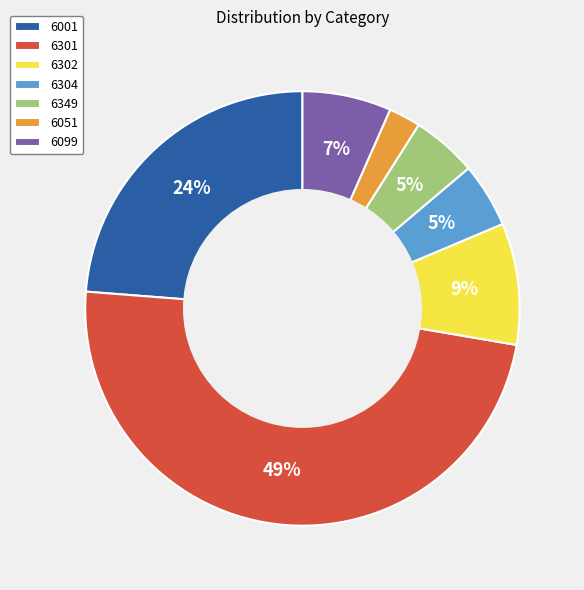

Is there a majority slice in this chart?

No